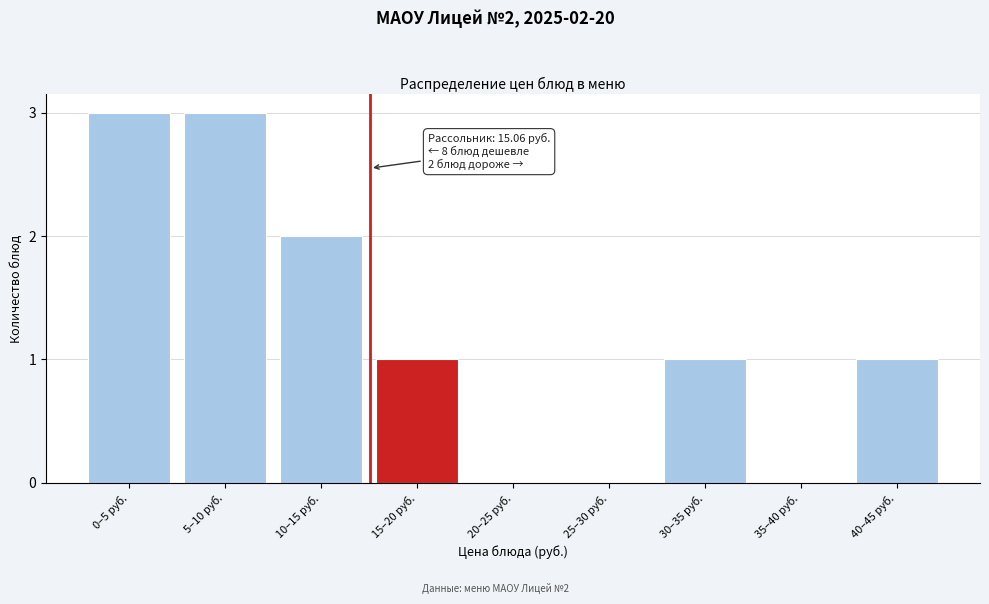

Reading right to left, extract all data points from this chart.

40–45 руб.=1	35–40 руб.=0	30–35 руб.=1	25–30 руб.=0	20–25 руб.=0	15–20 руб.=1	10–15 руб.=2	5–10 руб.=3	0–5 руб.=3